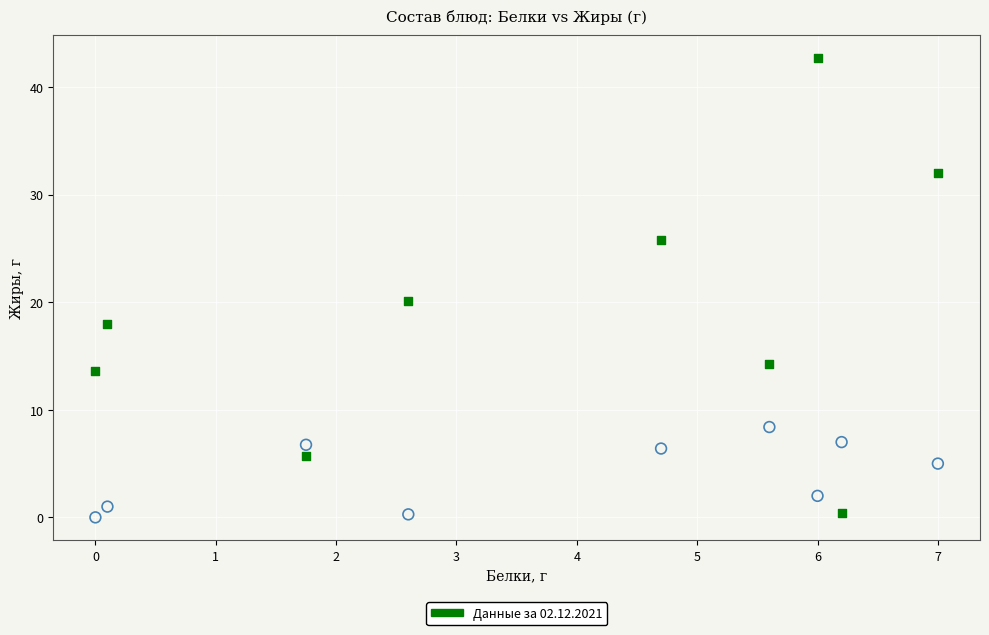

Across all data points, what is the range of X values (max minus min)?

7.0